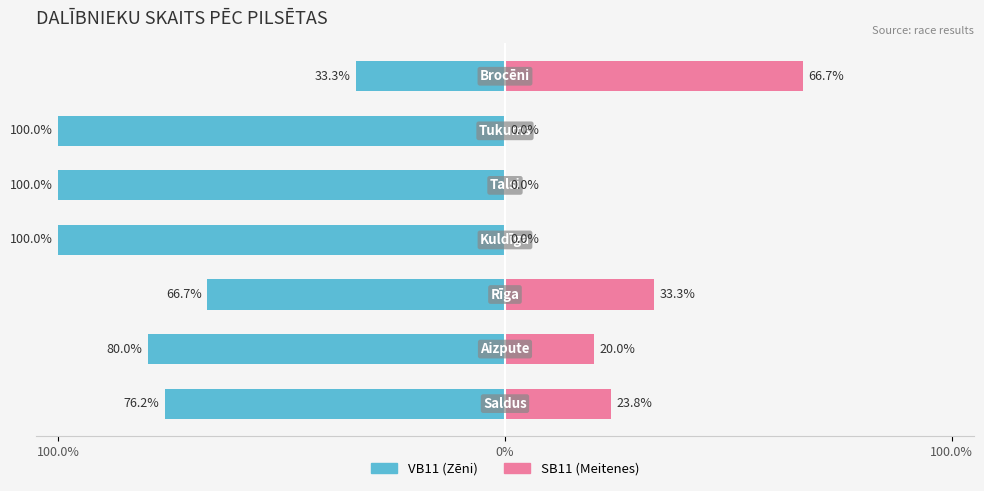

What is the average value of the SB11 series?

20.5